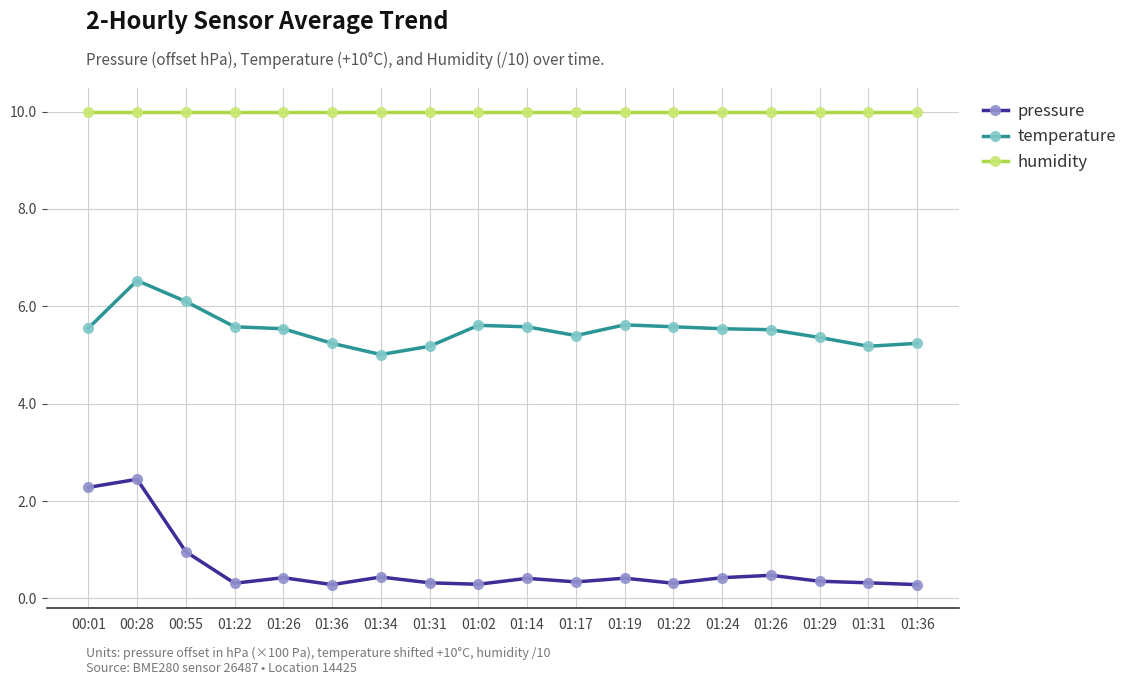

Rank the categories by humidity value from highest to lowest.

00:01, 00:28, 00:55, 01:22, 01:26, 01:36, 01:34, 01:31, 01:02, 01:14, 01:17, 01:19, 01:22, 01:24, 01:26, 01:29, 01:31, 01:36